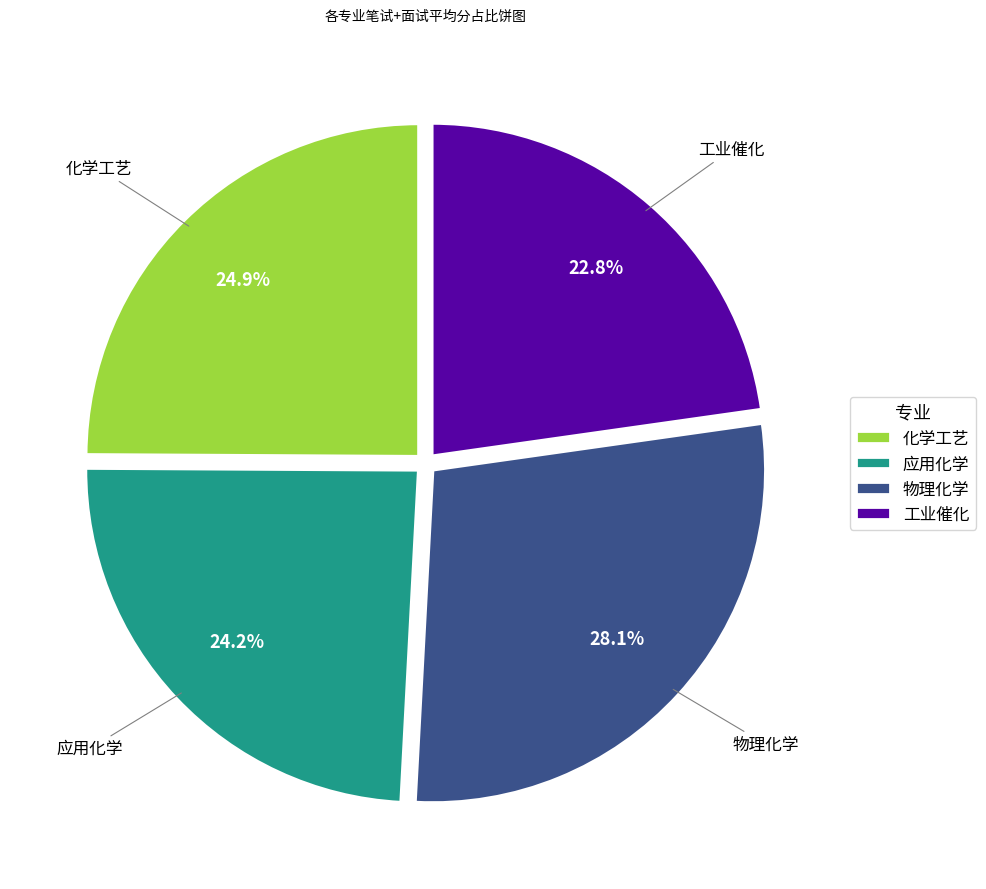

Rank the categories by value from lowest to highest.

工业催化, 应用化学, 化学工艺, 物理化学